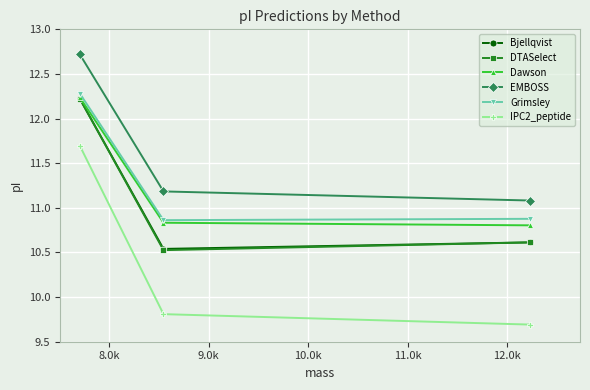

What is the difference between the maximum and minimum values in the EMBOSS series?

1.6